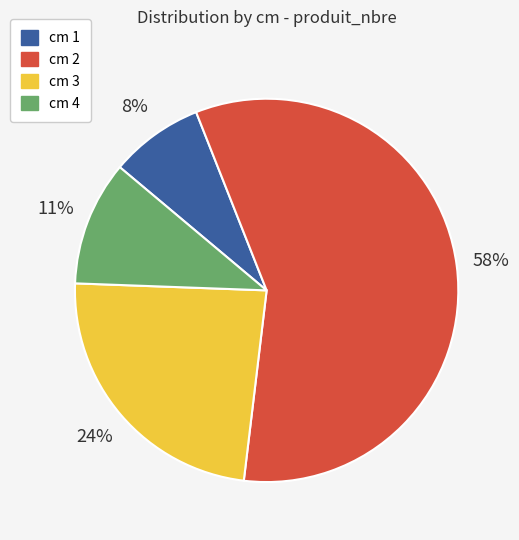

How many slices are in this pie chart?

4